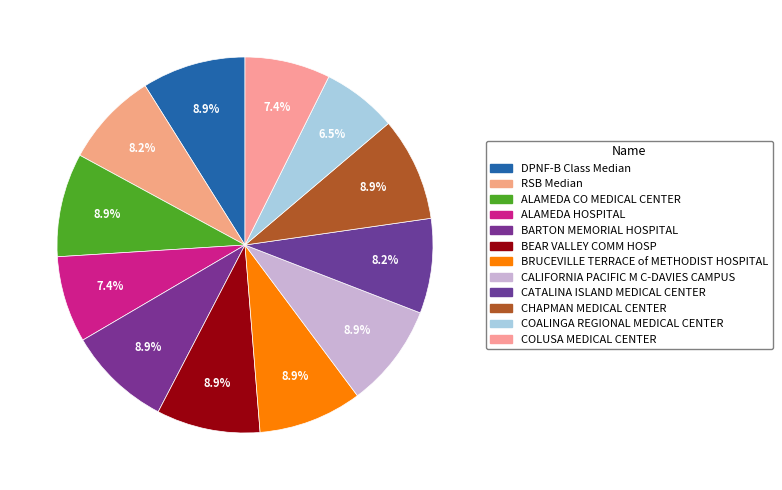

Between RSB Median and BRUCEVILLE TERRACE of METHODIST HOSPITAL, which is larger?

BRUCEVILLE TERRACE of METHODIST HOSPITAL